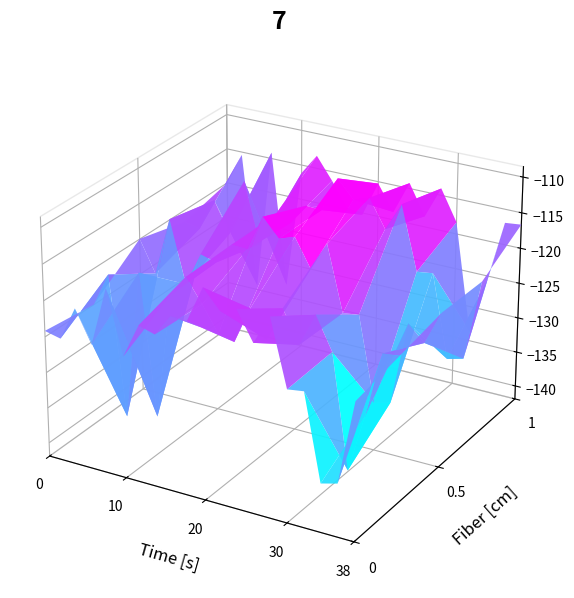

Reading left to right, list all the values displayed in this chart.

minute_0: -124.2	-124.7	-120.0	-124.4	-116.2	-124.9	-120.1	-120.8	-117.7	-117.8	-112.8	-115.3	-114.6	-118.5	-114.5	-123.6	-123.3	-135.2	-134.5	-122.8
minute_1: -125.0	-120.2	-139.9	-118.9	-138.8	-121.0	-117.9	-121.1	-124.7	-125.3	-120.1	-123.8	-119.0	-123.4	-118.8	-123.3	-139.1	-131.0	-121.8	-121.5
minute_2: -120.0	-124.4	-116.2	-124.9	-120.1	-120.8	-117.7	-117.8	-112.8	-115.3	-114.6	-118.5	-114.5	-123.6	-123.3	-135.2	-134.5	-122.8	-125.0	-120.2